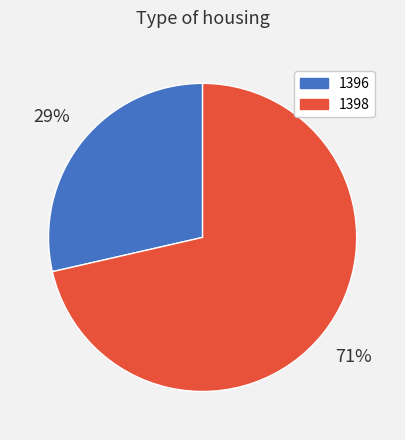

To the nearest percent, what is the combined percentage of 1398 and 1396?

100%